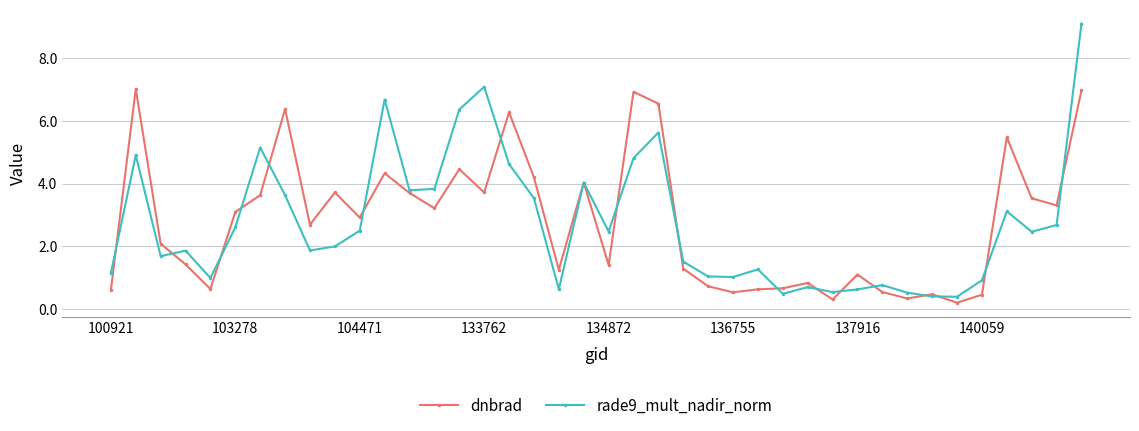

What is the maximum value for rade9_mult_nadir_norm?

9.1